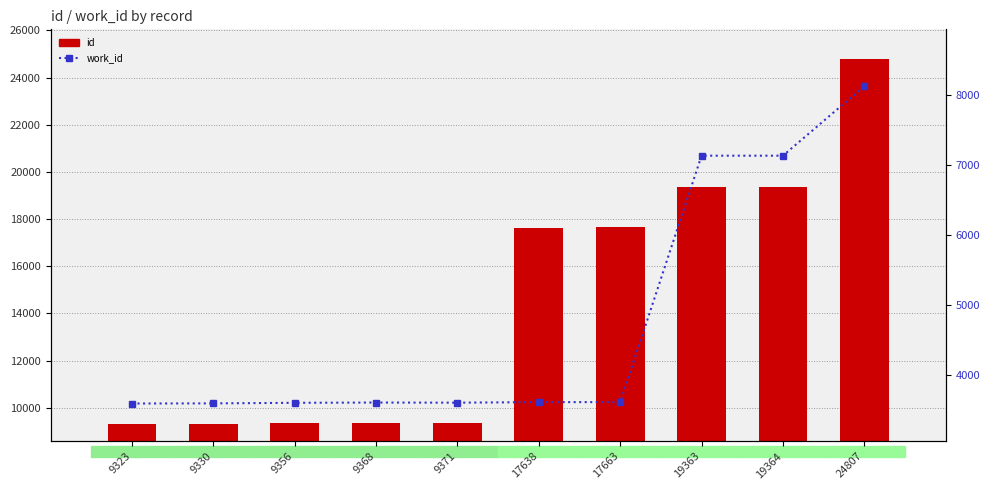

What is the difference between the maximum and minimum values in the work_id series?

4532